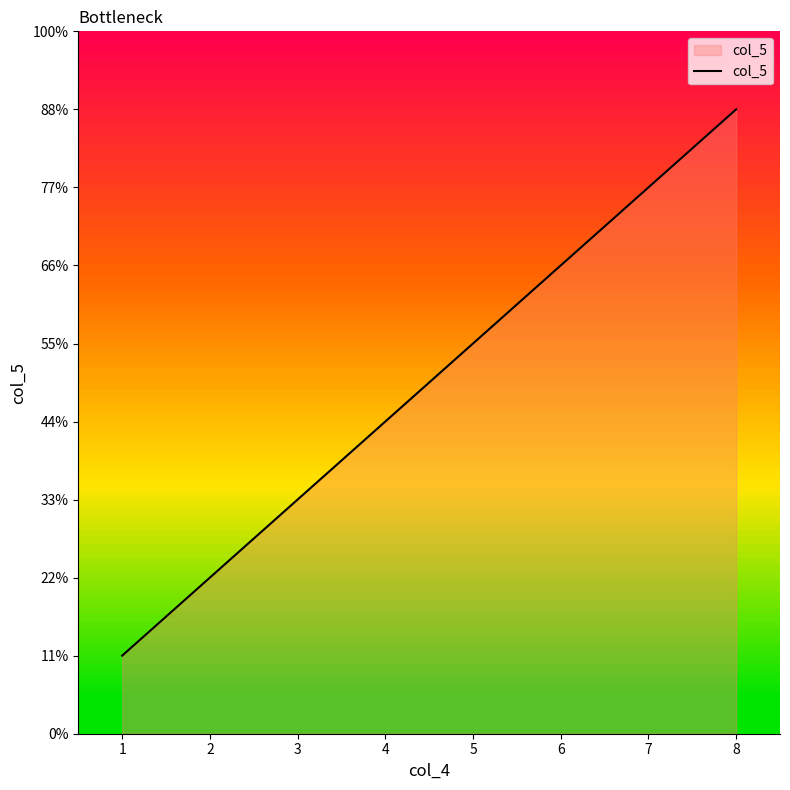

Does the chart have visible grid lines?

No